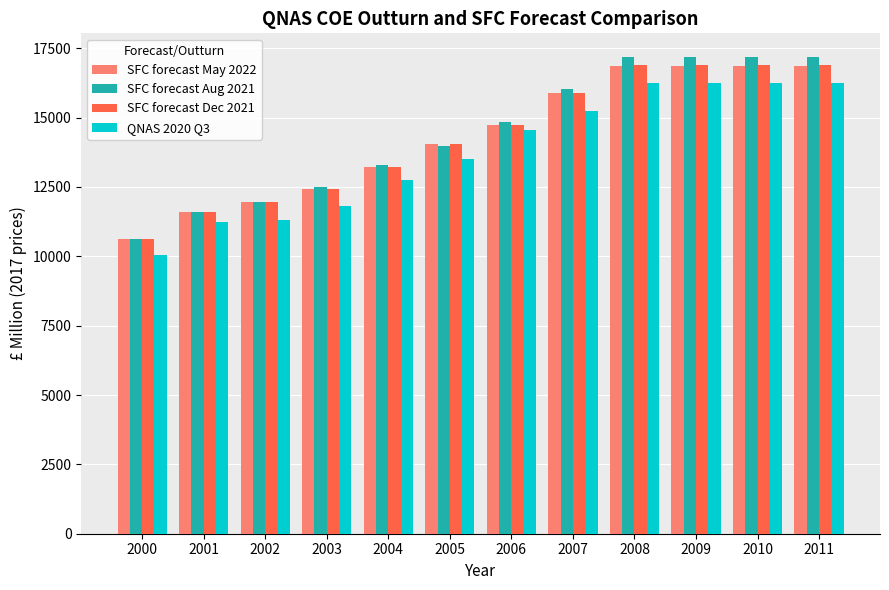

What is the approximate value of SFC forecast Aug 2021 at 2011?

17179.2